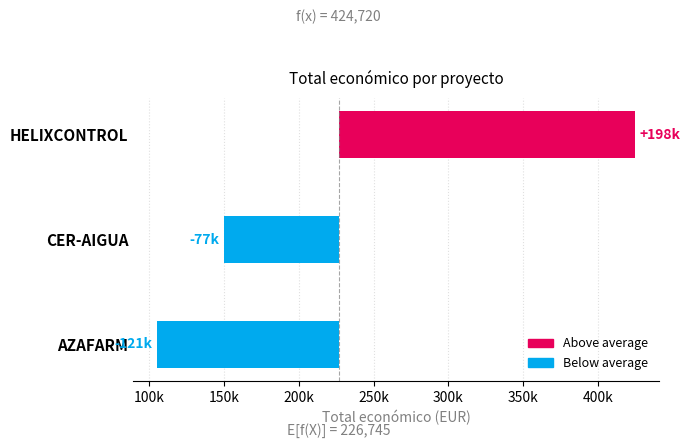

How many values are between -121229 and 197975?

3